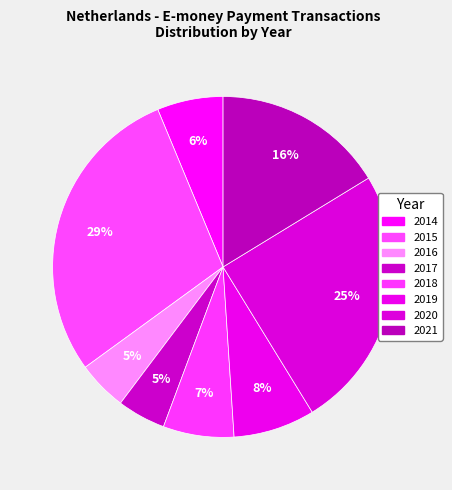

Rank the categories by value from lowest to highest.

2017, 2016, 2014, 2018, 2019, 2021, 2020, 2015